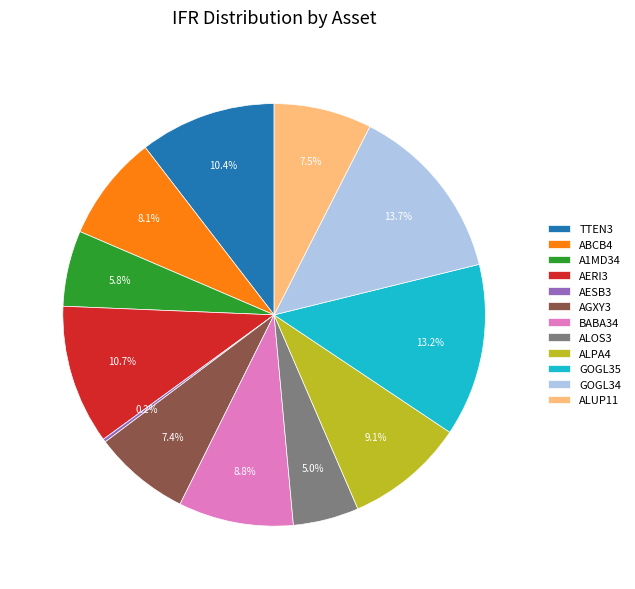

What percentage do AGXY3 and BABA34 together represent?

16.2%